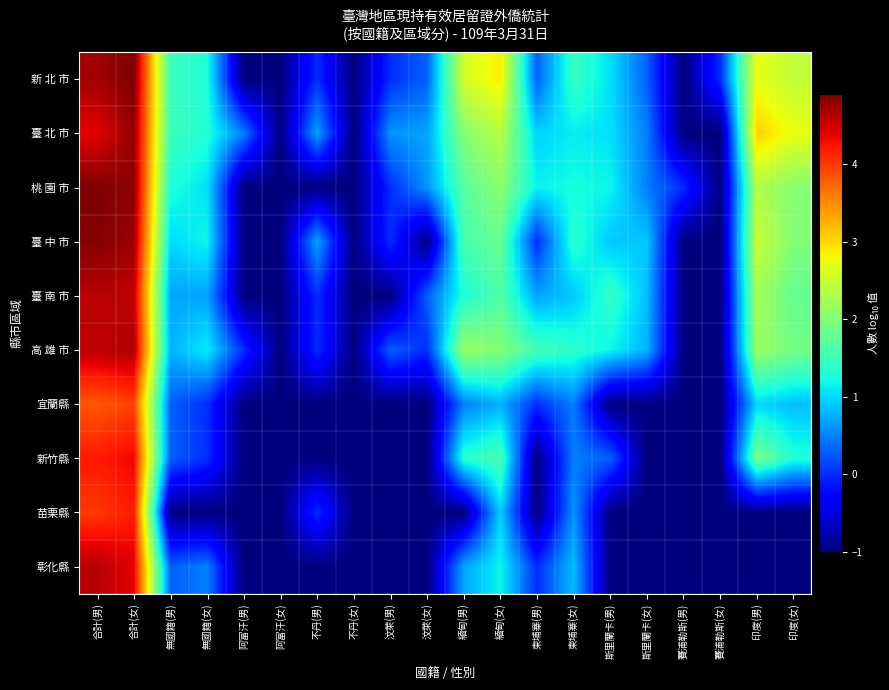

Which has a higher value, 阿富汗(男) or 汶萊(女)?

汶萊(女)